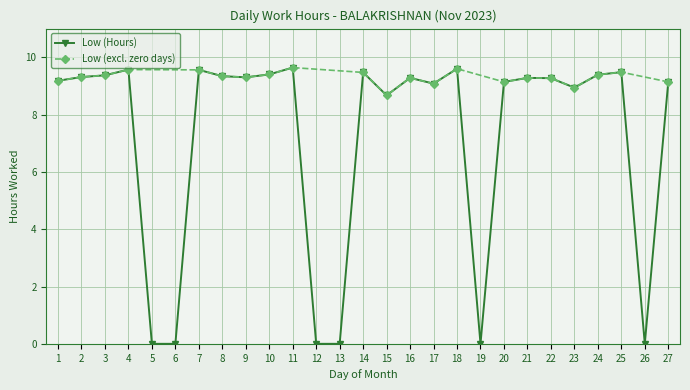

List the labels in order of value, smallest first.

5, 6, 12, 13, 19, 26, 15, 23, 17, 20, 27, 1, 22, 16, 21, 9, 2, 8, 3, 24, 10, 14, 25, 7, 4, 18, 11